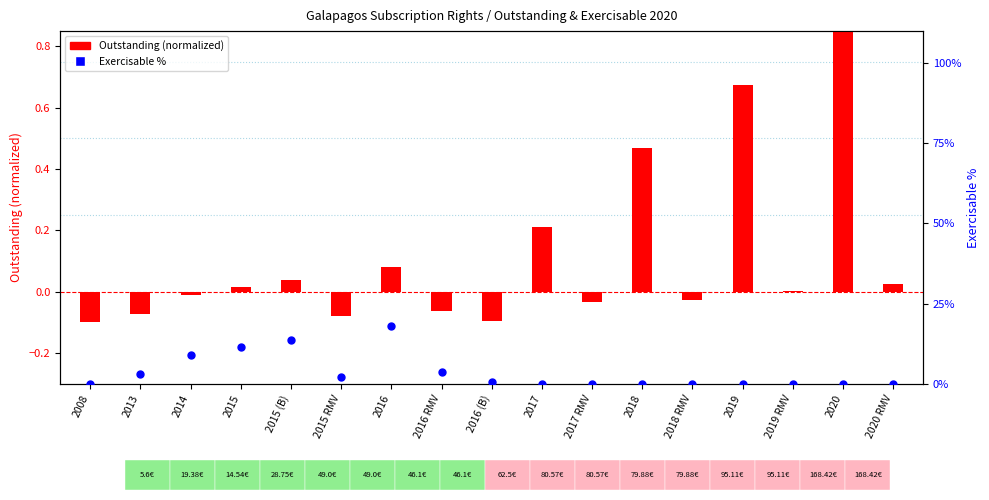

At how many categories does at least one series exceed 11?

3